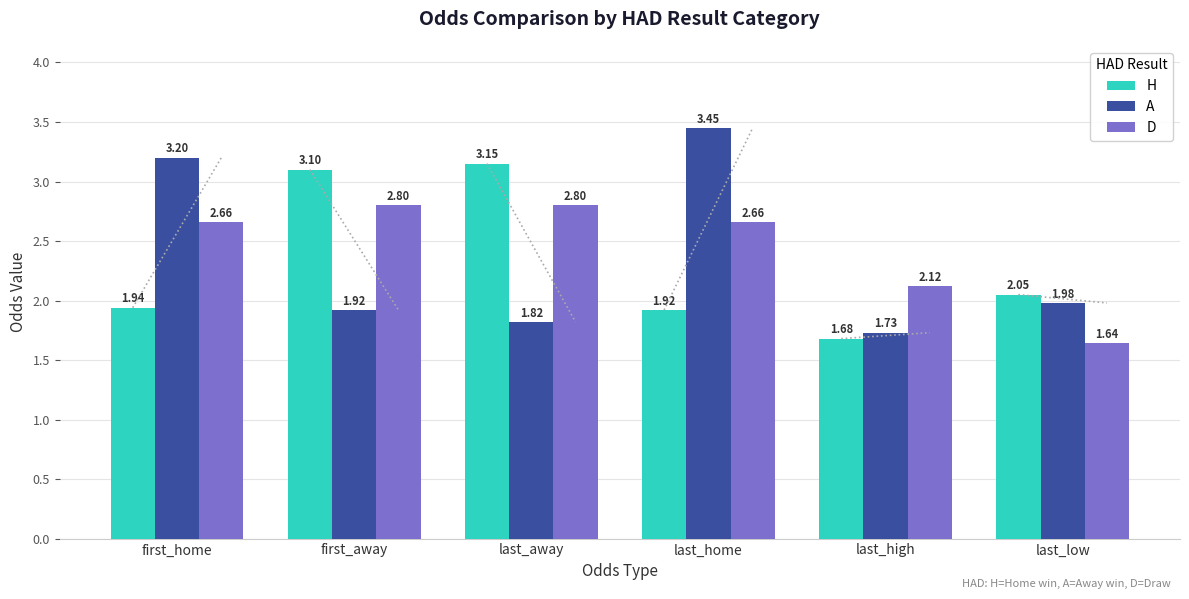

Is the value of H at last_high greater than the value of A at first_away?

No